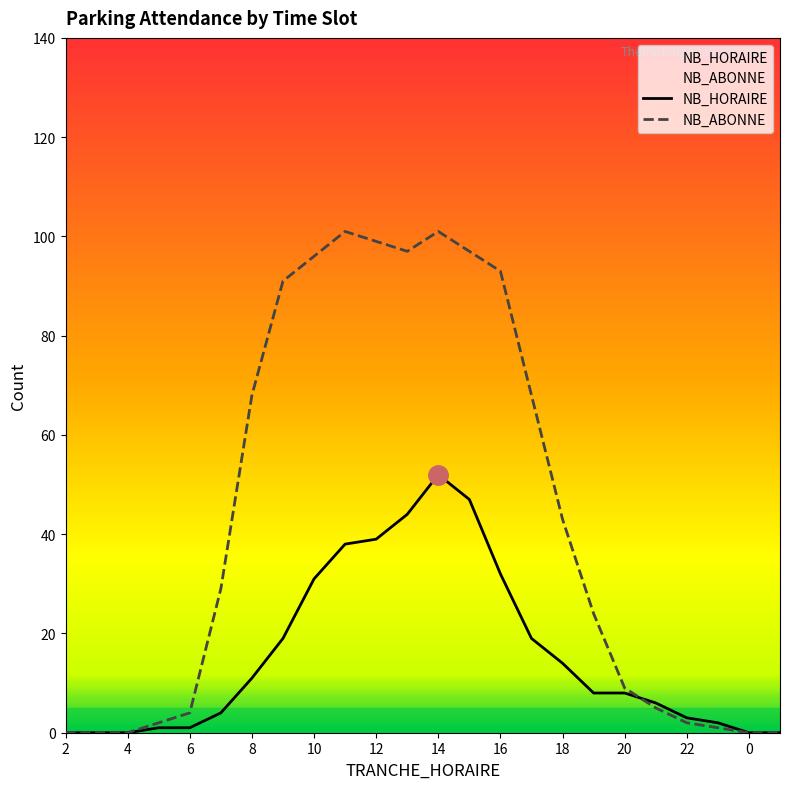

What is the difference between the maximum and minimum values in the NB_HORAIRE series?

52